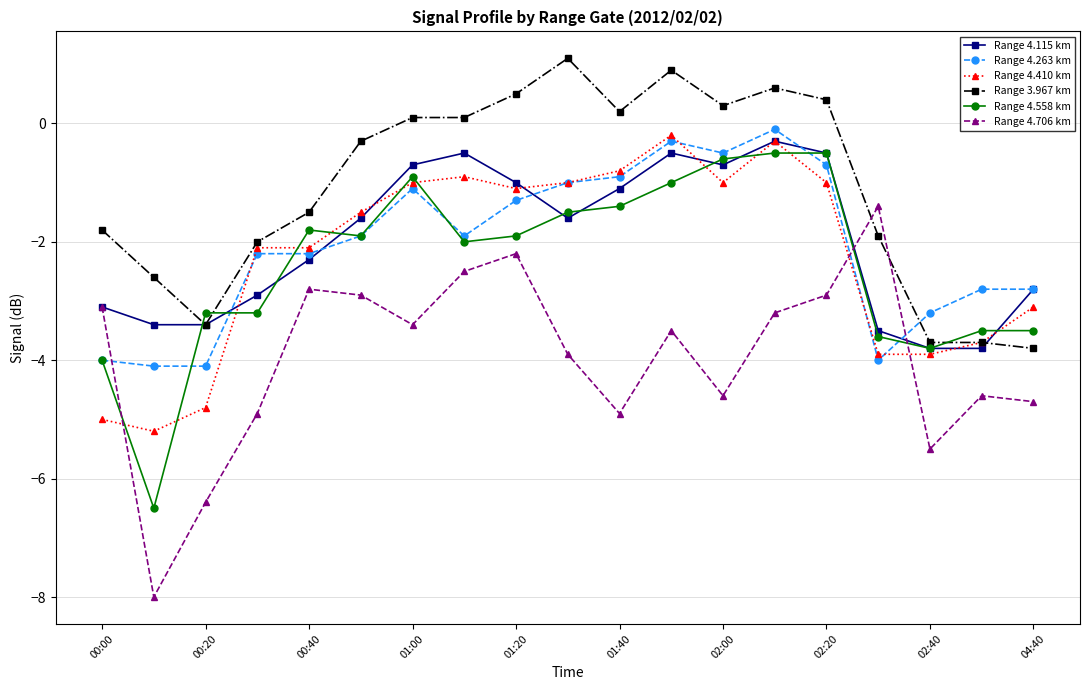

What is the greatest value displayed?

1.1